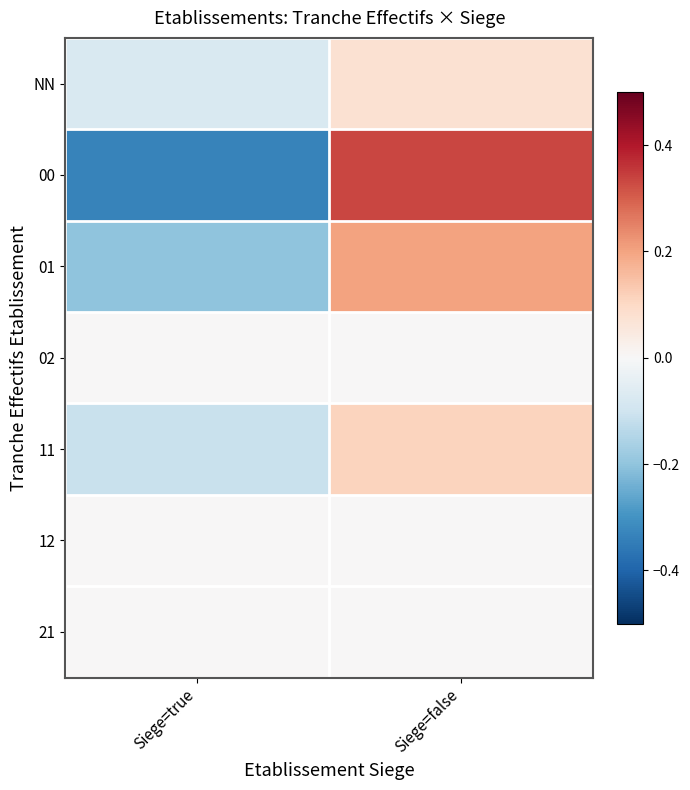

At how many categories does at least one series exceed 0?

1